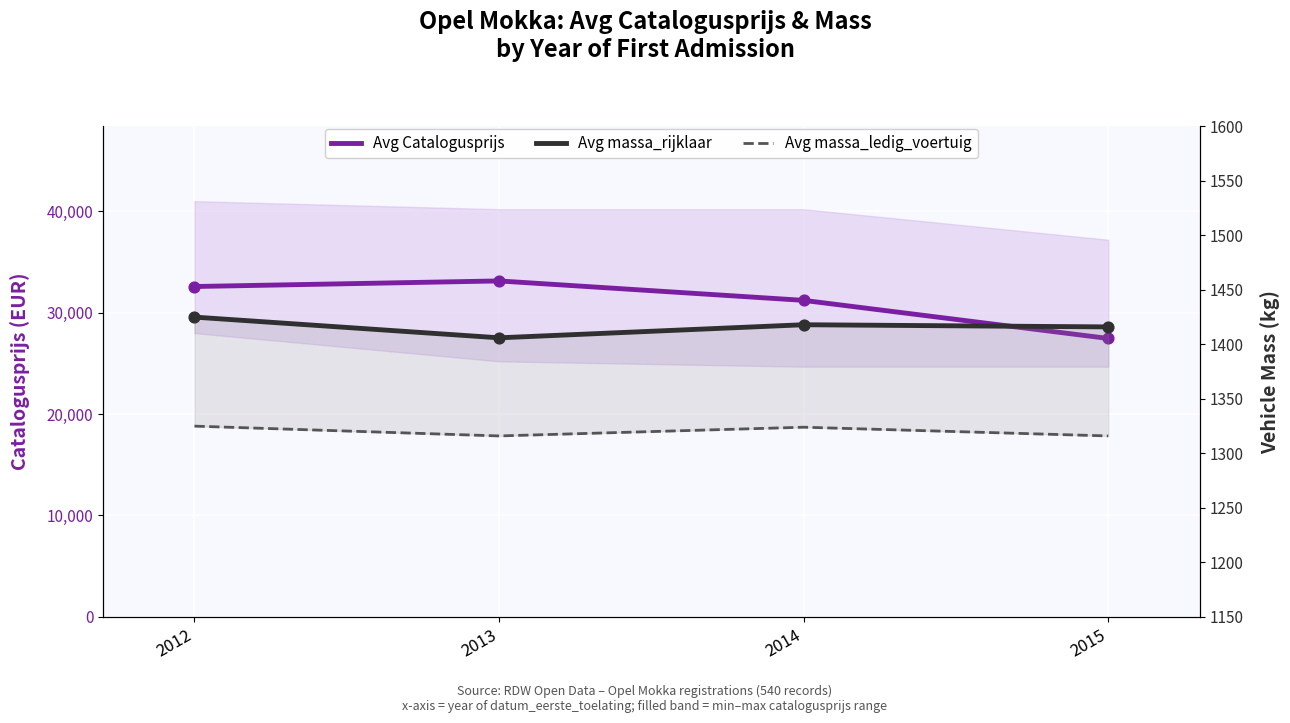

Is the value of Avg massa_ledig_voertuig at 2013 greater than the value of Avg Catalogusprijs at 2014?

No